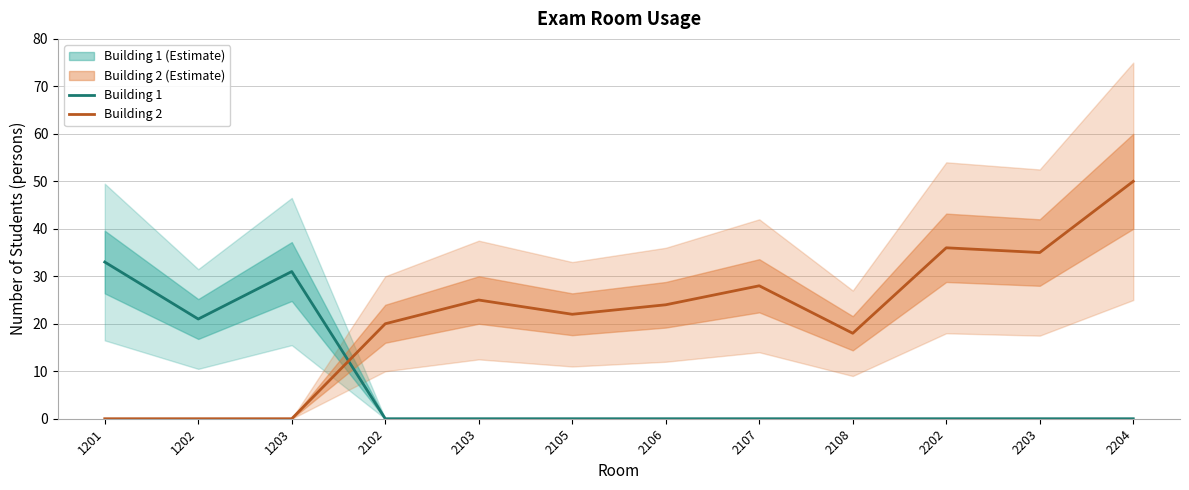

At 1201, list the series in order from largest to smallest.

Building 1, Building 2